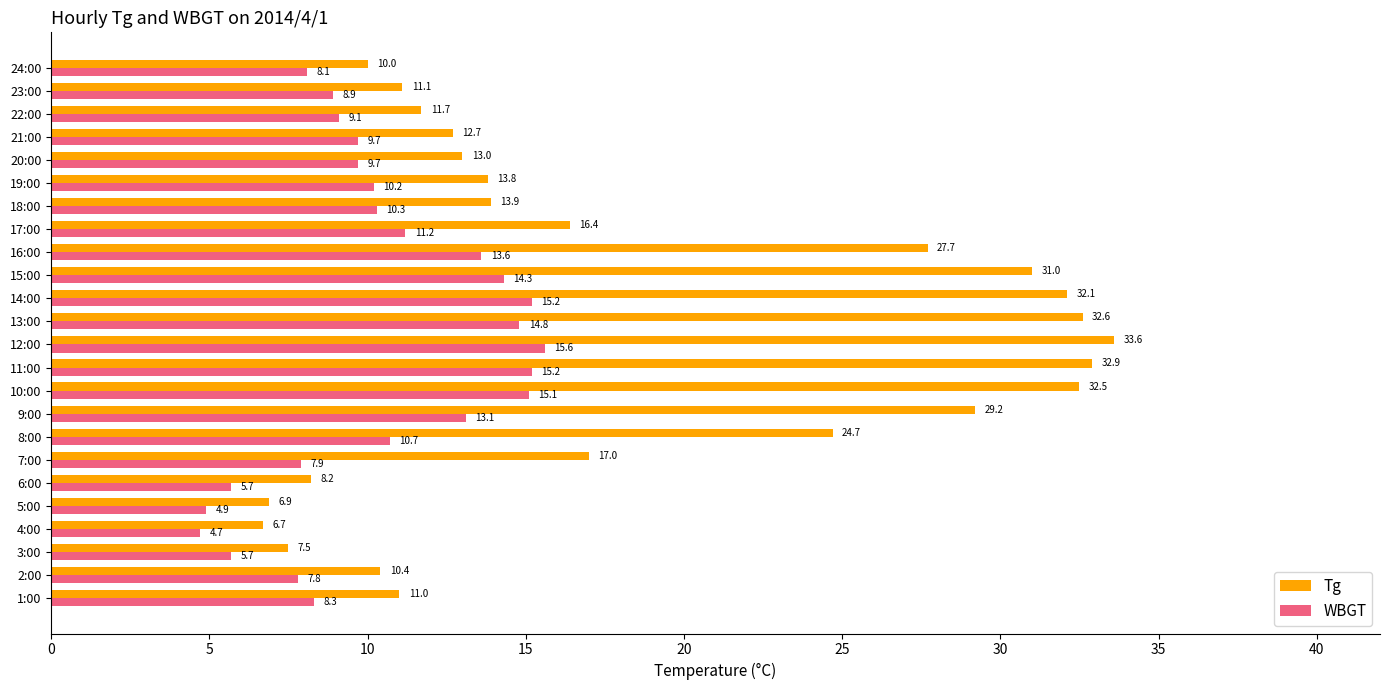

Read the Tg value at 14:00.

32.1